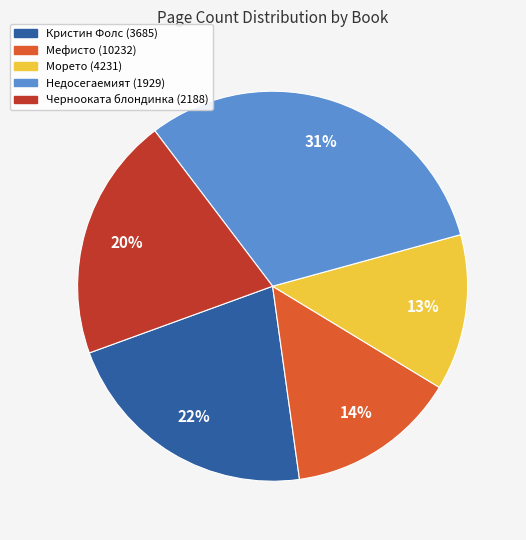

To the nearest percent, what percentage of the pie is Морето (4231)?

13%